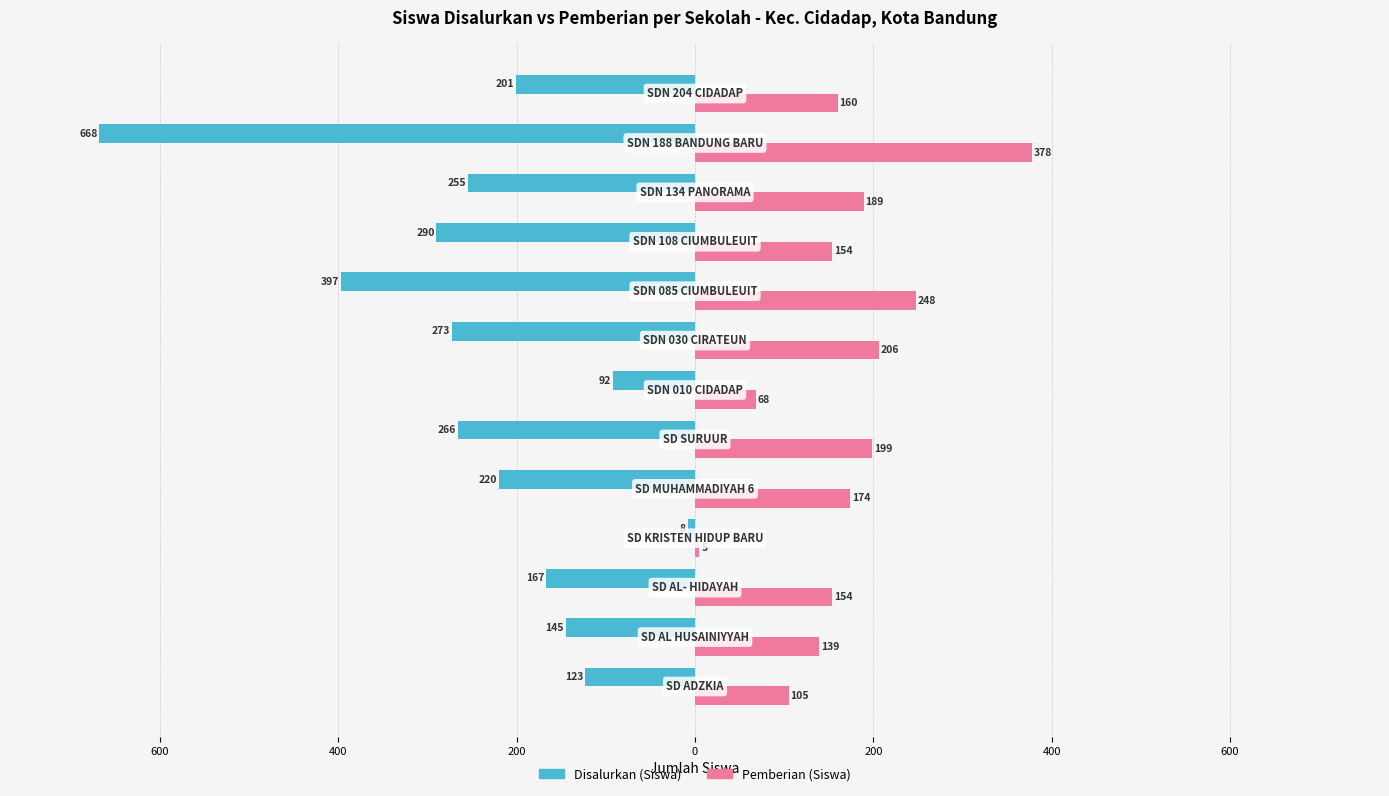

What are all the series names shown in the legend?

Disalurkan (Siswa), Pemberian (Siswa)